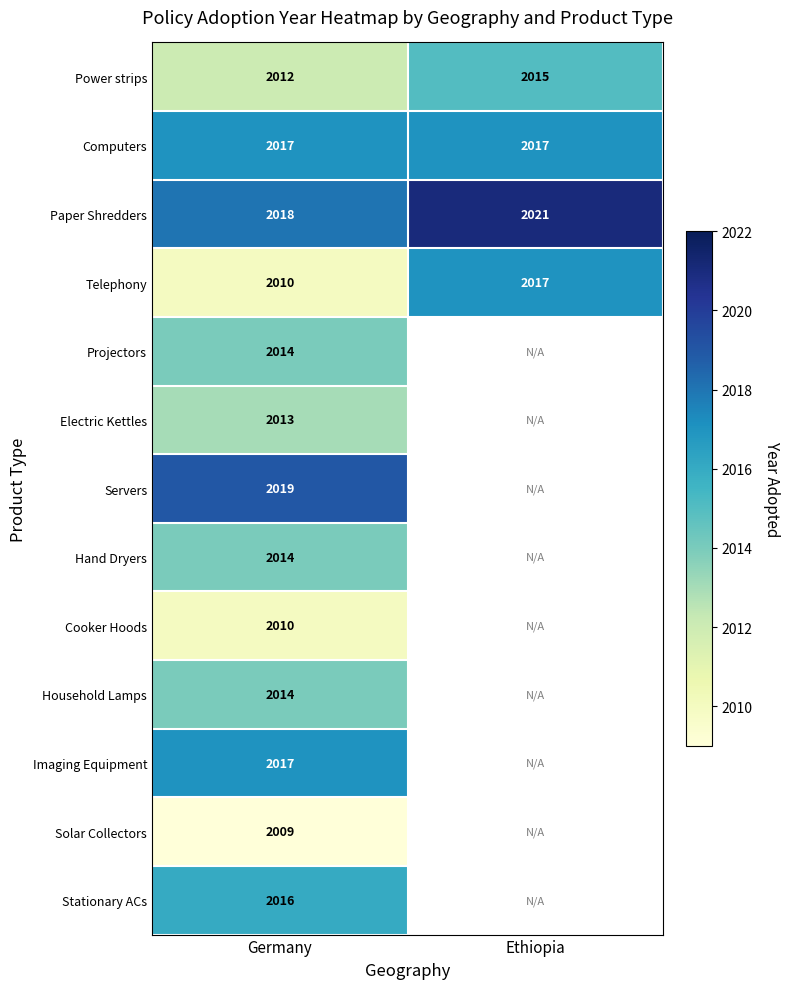

Is the value of Paper Shredders at Ethiopia greater than the value of Cooker Hoods at Germany?

Yes